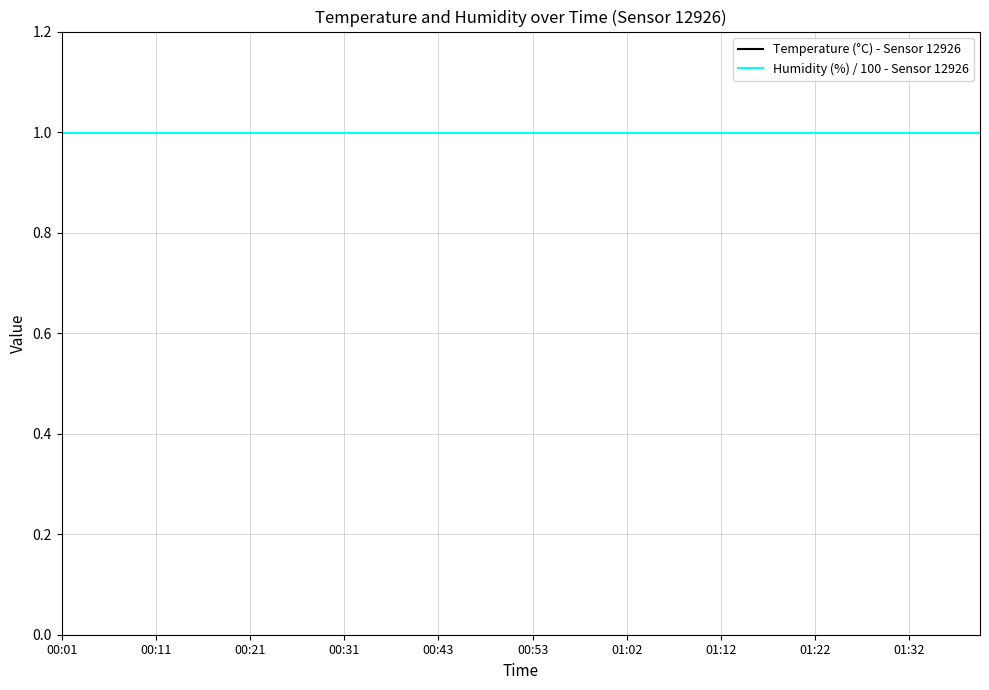

Which category has the highest value in the Temperature (°C) - Sensor 12926 series?

01:02